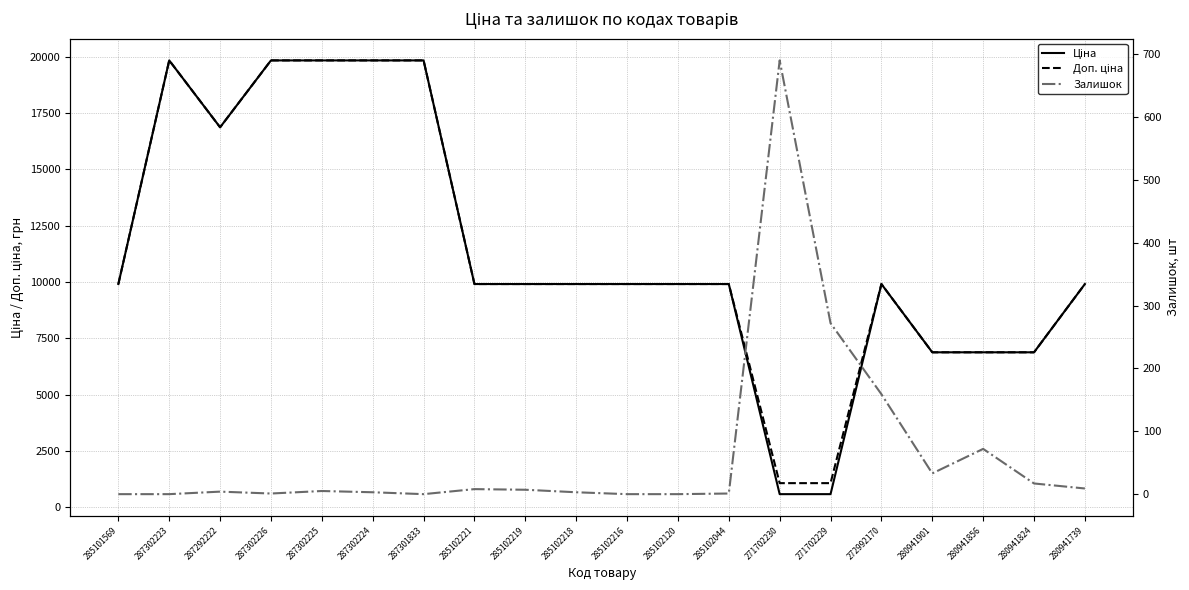

What is the total value across all series at 287302223?

39662.1